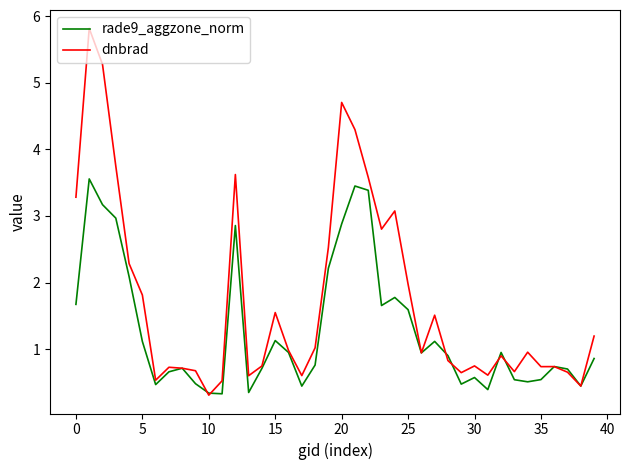

Which series has the largest total across all categories?

dnbrad